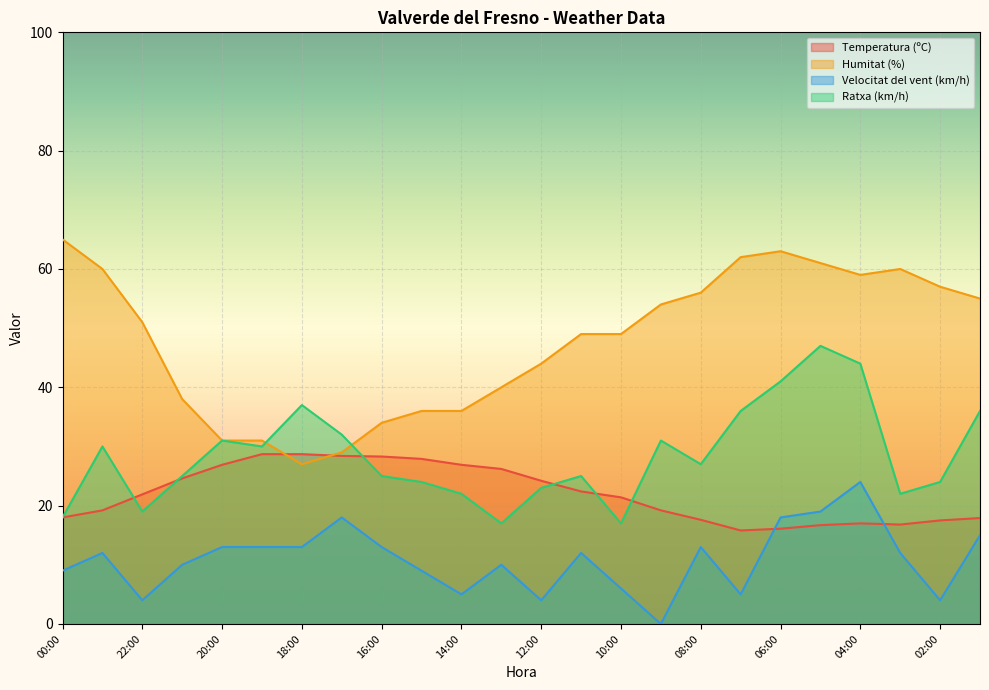

Reading left to right, transcribe all the data shown in this chart.

Temperatura (ºC): 18.0	19.2	21.9	24.6	26.9	28.7	28.7	28.4	28.3	27.9	26.9	26.2	24.2	22.4	21.4	19.2	17.6	15.8	16.1	16.7	17.0	16.8	17.5	17.9
Humitat (%): 65.0	60.0	51.0	38.0	31.0	31.0	27.0	29.0	34.0	36.0	36.0	40.0	44.0	49.0	49.0	54.0	56.0	62.0	63.0	61.0	59.0	60.0	57.0	55.0
Velocitat del vent (km/h): 9.0	12.0	4.0	10.0	13.0	13.0	13.0	18.0	13.0	9.0	5.0	10.0	4.0	12.0	6.0	0.0	13.0	5.0	18.0	19.0	24.0	12.0	4.0	15.0
Ratxa (km/h): 18.0	30.0	19.0	25.0	31.0	30.0	37.0	32.0	25.0	24.0	22.0	17.0	23.0	25.0	17.0	31.0	27.0	36.0	41.0	47.0	44.0	22.0	24.0	36.0